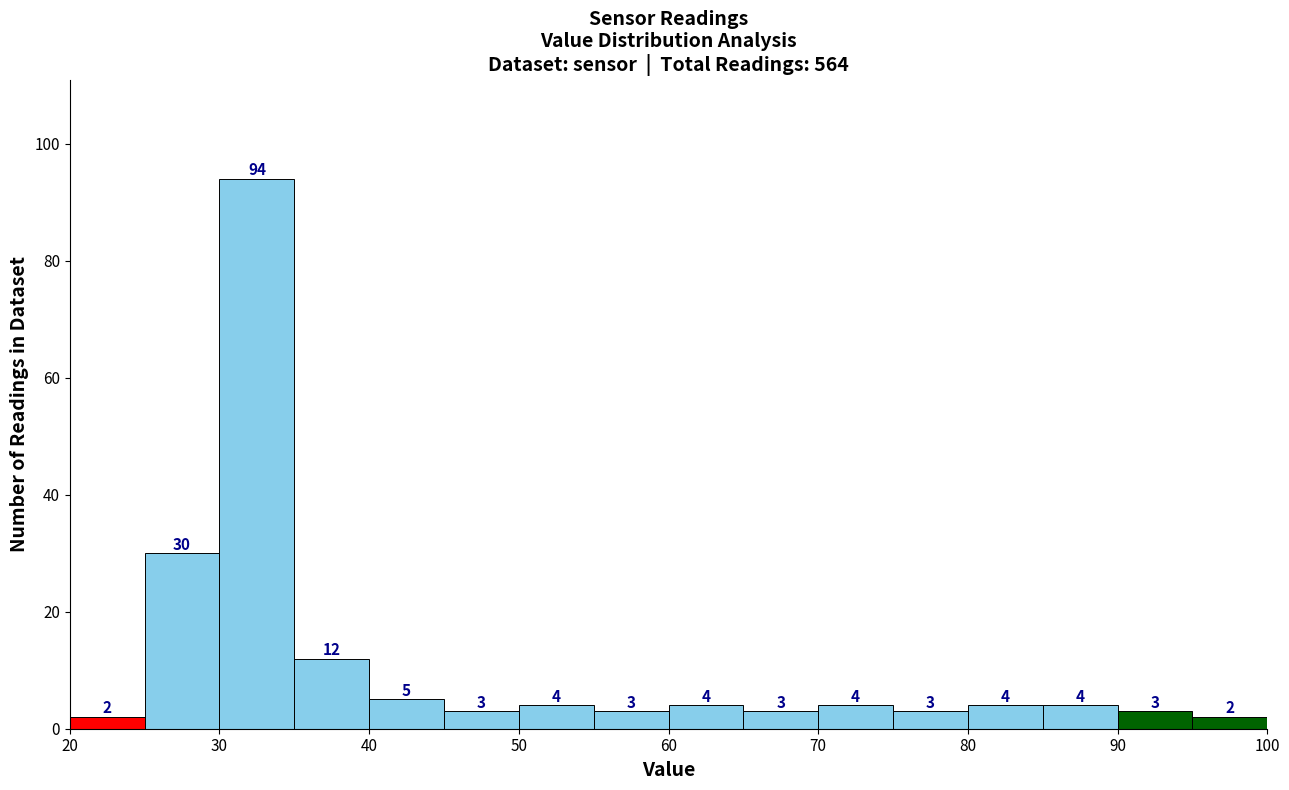

How tall is the bar that spans 80 to 85 on the x-axis?

4